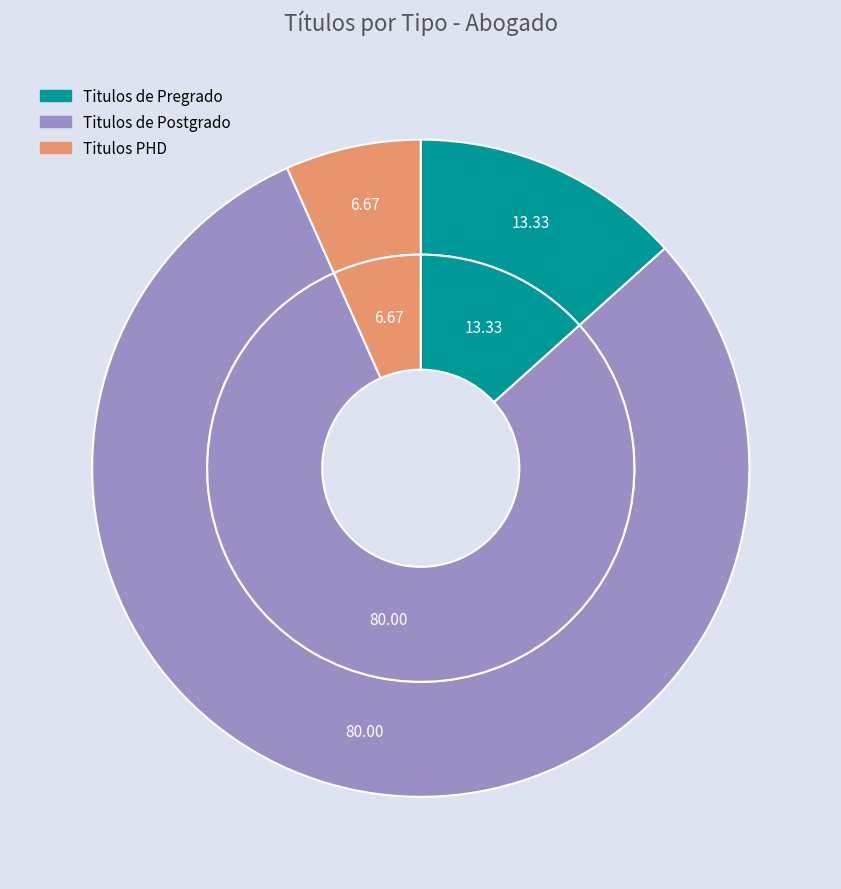

How many slices are in this pie chart?

3